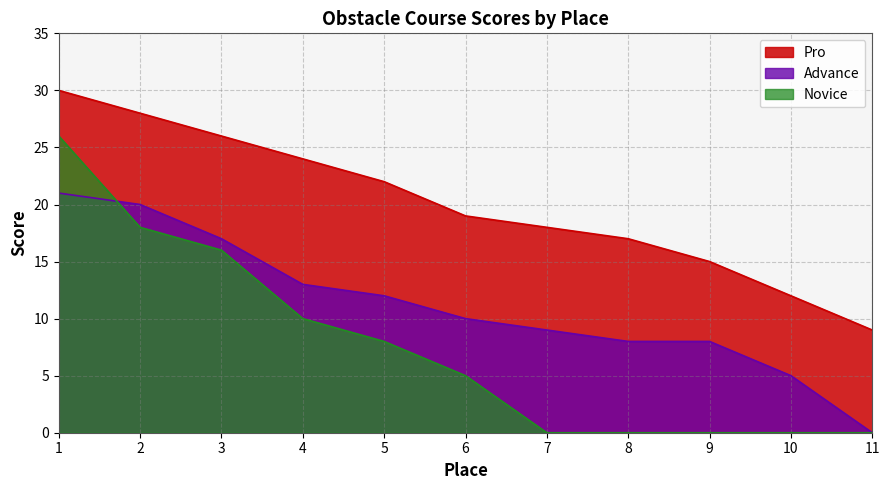

At 1, list the series in order from smallest to largest.

Advance, Novice, Pro